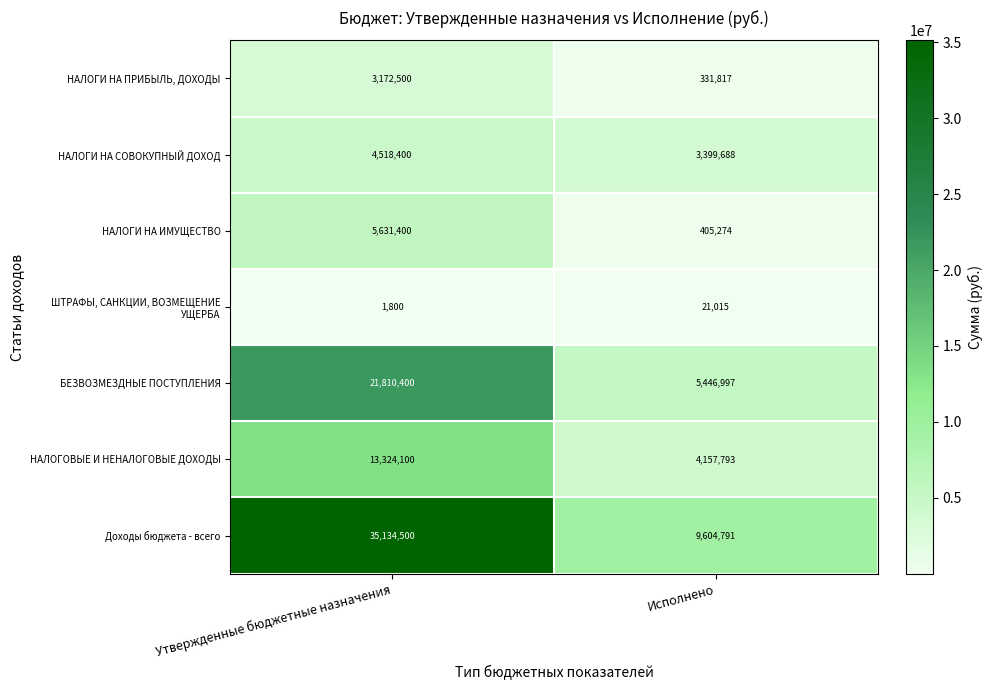

Which series has the largest total across all categories?

Доходы бюджета - всего